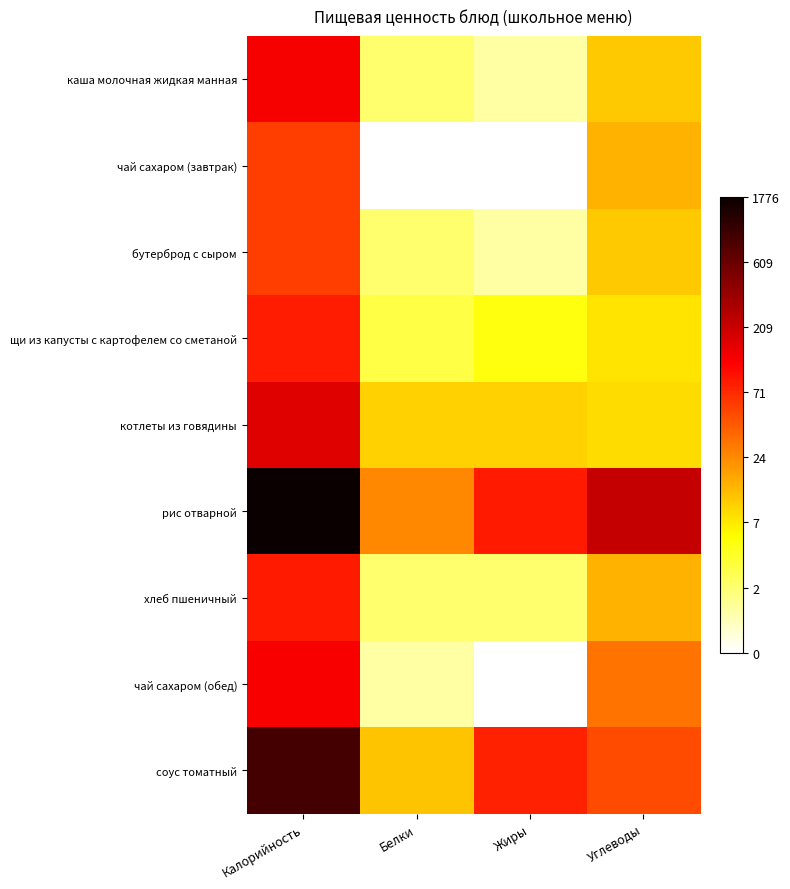

Reading right to left, extract all data points from this chart.

каша молочная жидкая манная: Углеводы=2.5	Жиры=0.7	Белки=1.1	Калорийность=4.8
чай сахаром (завтрак): Углеводы=2.8	Жиры=0.0	Белки=0.0	Калорийность=4.1
бутерброд с сыром: Углеводы=2.5	Жиры=0.7	Белки=1.1	Калорийность=4.1
щи из капусты с картофелем со сметаной: Углеводы=2.2	Жиры=1.8	Белки=1.4	Калорийность=4.4
котлеты из говядины: Углеводы=2.3	Жиры=2.4	Белки=2.4	Калорийность=5.1
рис отварной: Углеводы=5.4	Жиры=4.5	Белки=3.2	Калорийность=7.5
хлеб пшеничный: Углеводы=2.8	Жиры=1.1	Белки=1.1	Калорийность=4.5
чай сахаром (обед): Углеводы=3.5	Жиры=0.0	Белки=0.7	Калорийность=4.8
соус томатный: Углеводы=3.9	Жиры=4.4	Белки=2.6	Калорийность=6.8